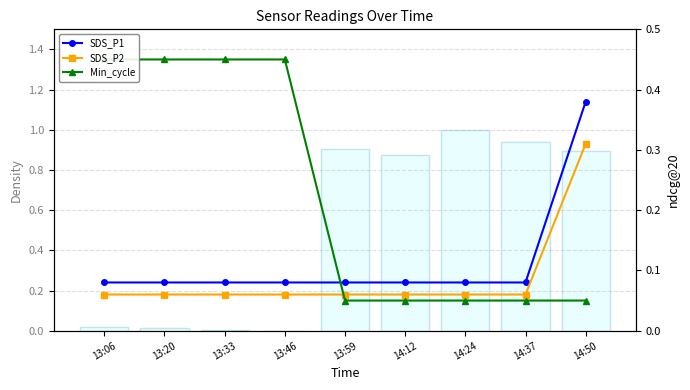

Is it true that SDS_P1 equals 0.1 at 13:06?

False